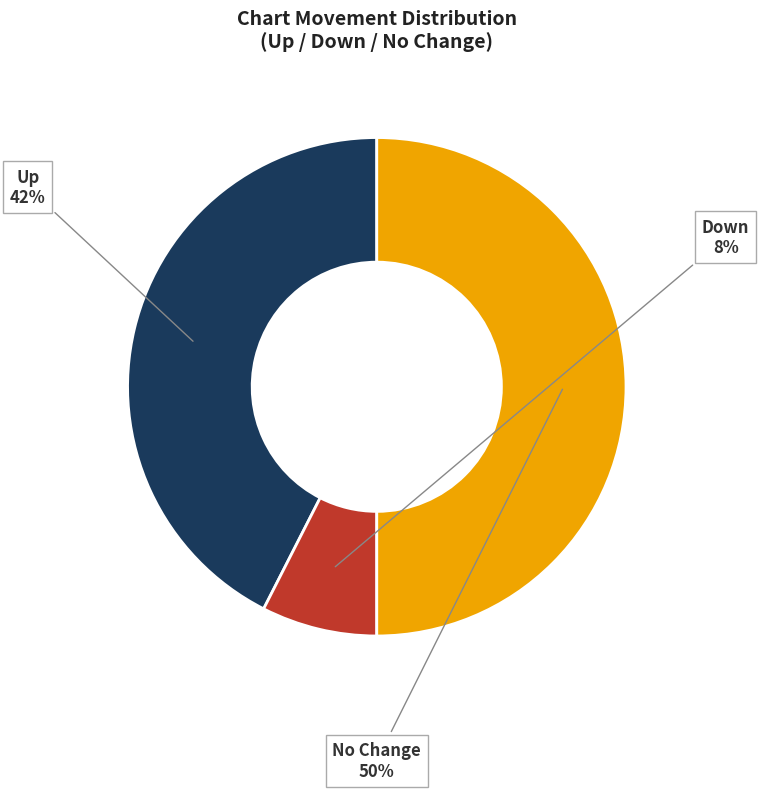

How many segments does this pie chart have?

3